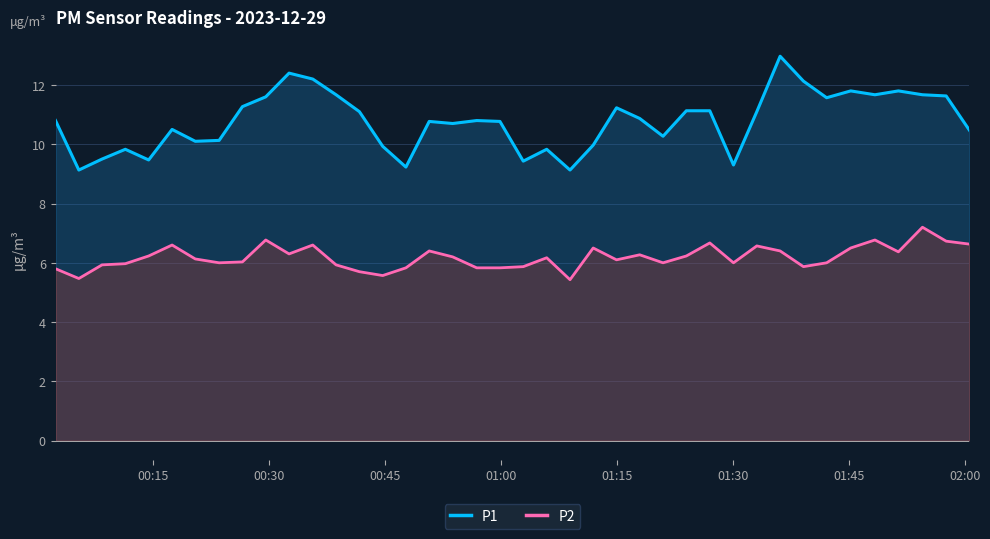

True or false: P1 and P2 cross at least once.

False